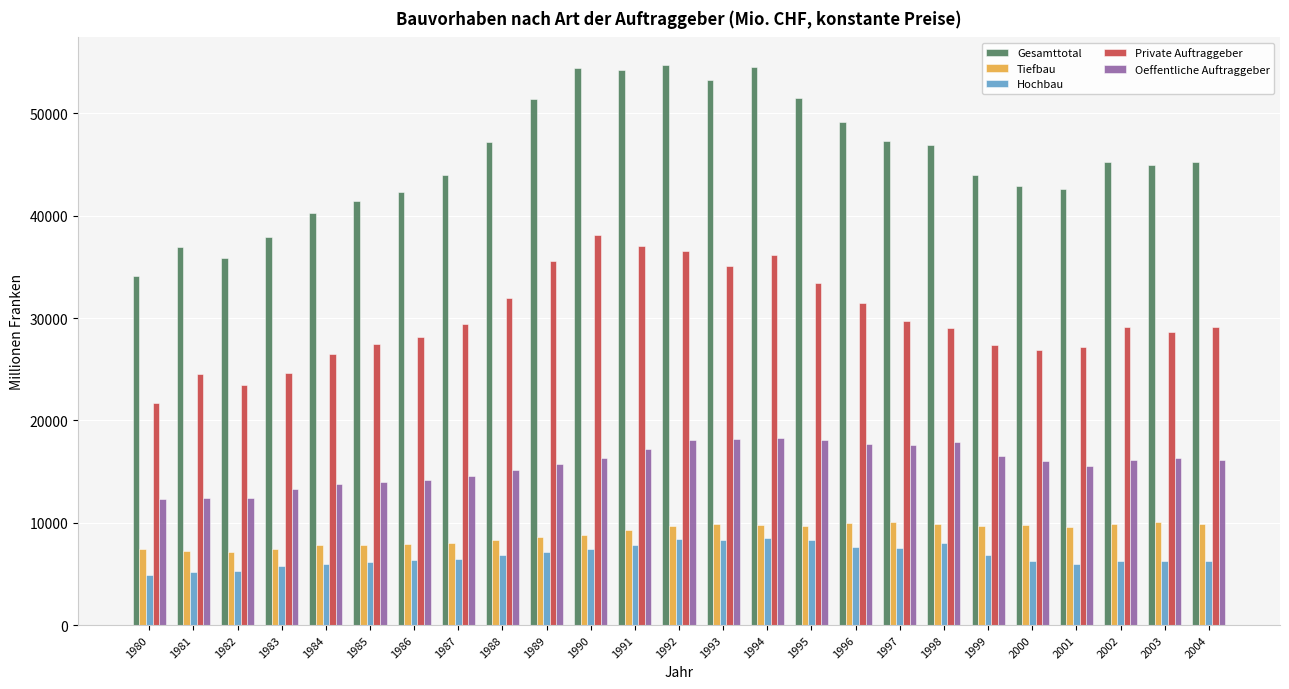

What is the total value across all series at 1992?

127510.4